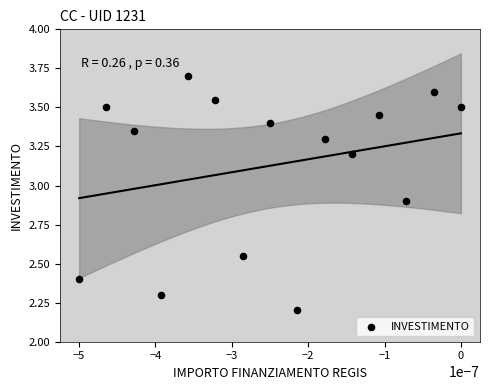

What Y value in the scatter plot is closest to 2?

2.2